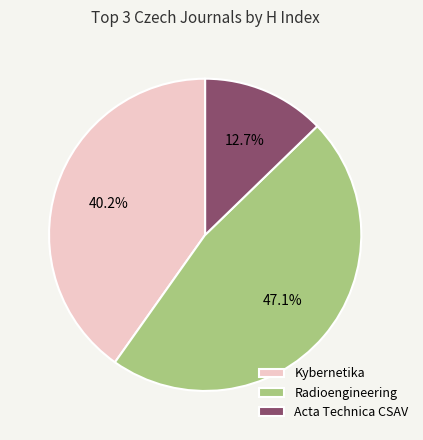

Is Acta Technica CSAV the majority of the pie?

No